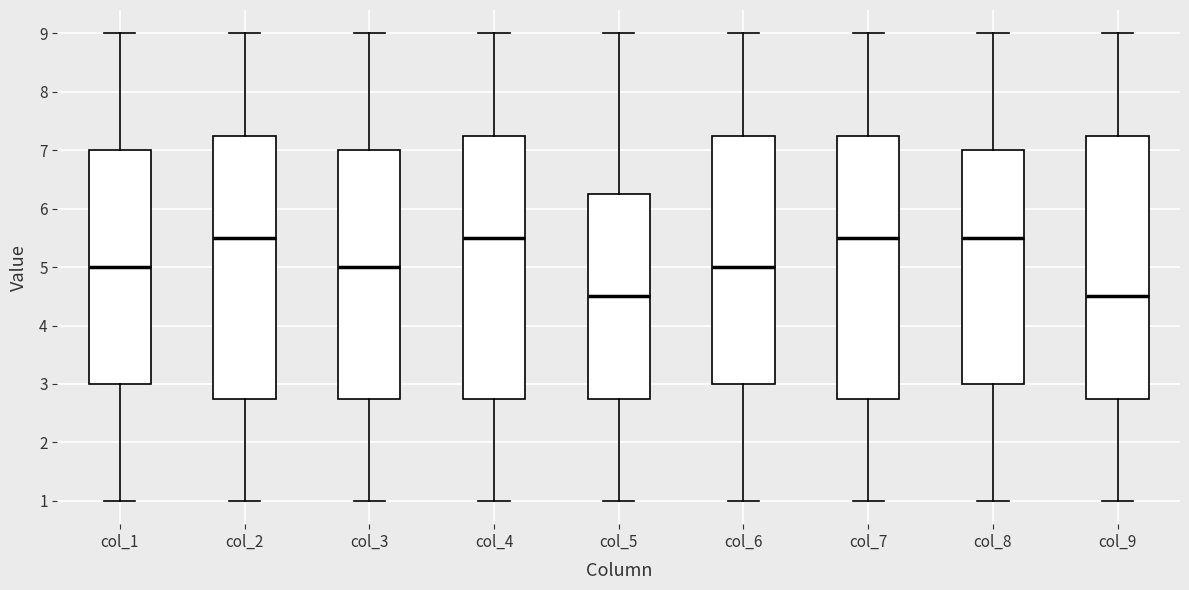

Reading left to right, transcribe this box plot: for each box, give where its median line is, the range the box spans, and where its two whiskers end, as read against the y-axis. The values are not printed on the chart, so give them approximately, as read against the axis.

col_1: median 5.0, box 3.0 to 7.0, whiskers 1.0 to 9.0
col_2: median 5.5, box 2.8 to 7.3, whiskers 1.0 to 9.0
col_3: median 5.0, box 2.8 to 7.0, whiskers 1.0 to 9.0
col_4: median 5.5, box 2.8 to 7.3, whiskers 1.0 to 9.0
col_5: median 4.5, box 2.8 to 6.3, whiskers 1.0 to 9.0
col_6: median 5.0, box 3.0 to 7.3, whiskers 1.0 to 9.0
col_7: median 5.5, box 2.8 to 7.3, whiskers 1.0 to 9.0
col_8: median 5.5, box 3.0 to 7.0, whiskers 1.0 to 9.0
col_9: median 4.5, box 2.8 to 7.3, whiskers 1.0 to 9.0